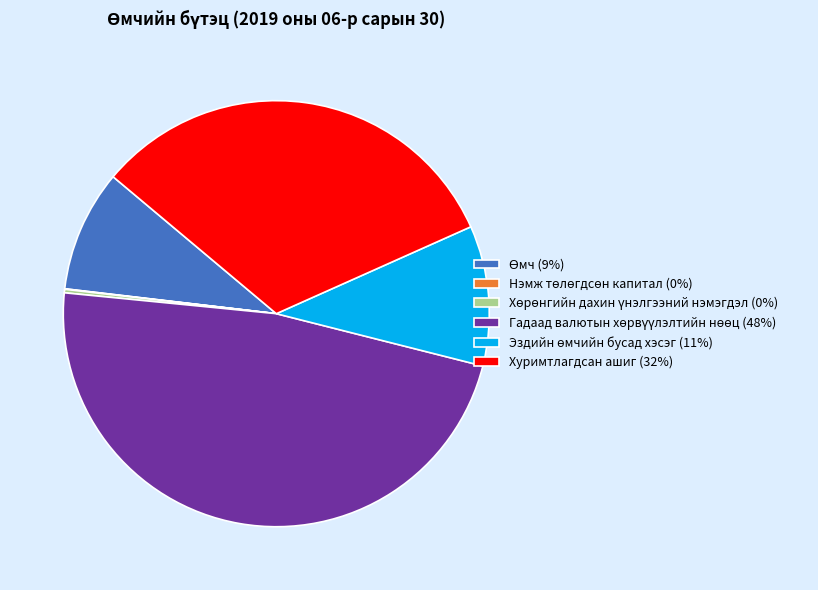

Does any single category account for the majority?

No